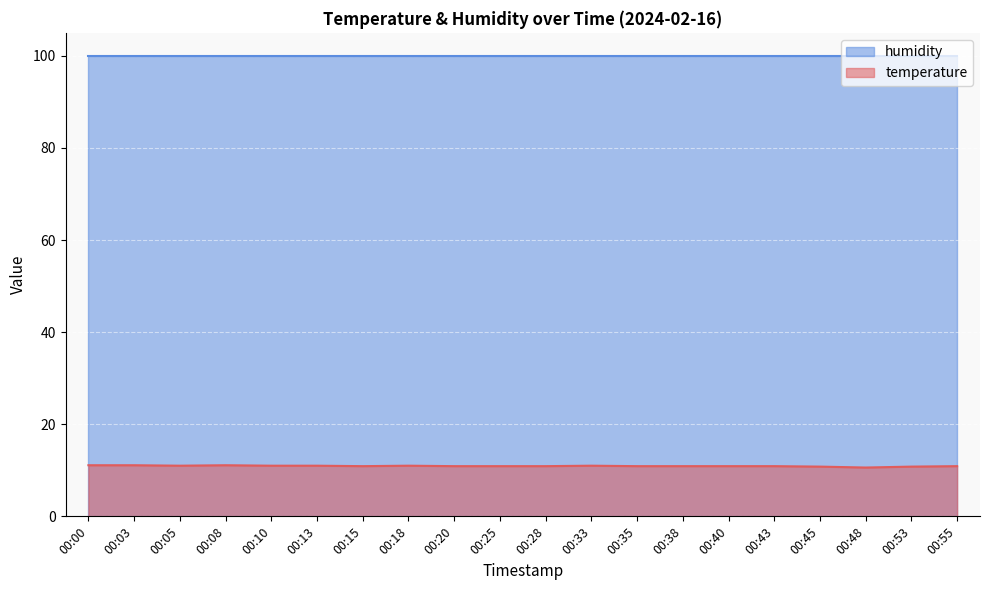

Does the chart display data point markers on the line(s)?

No